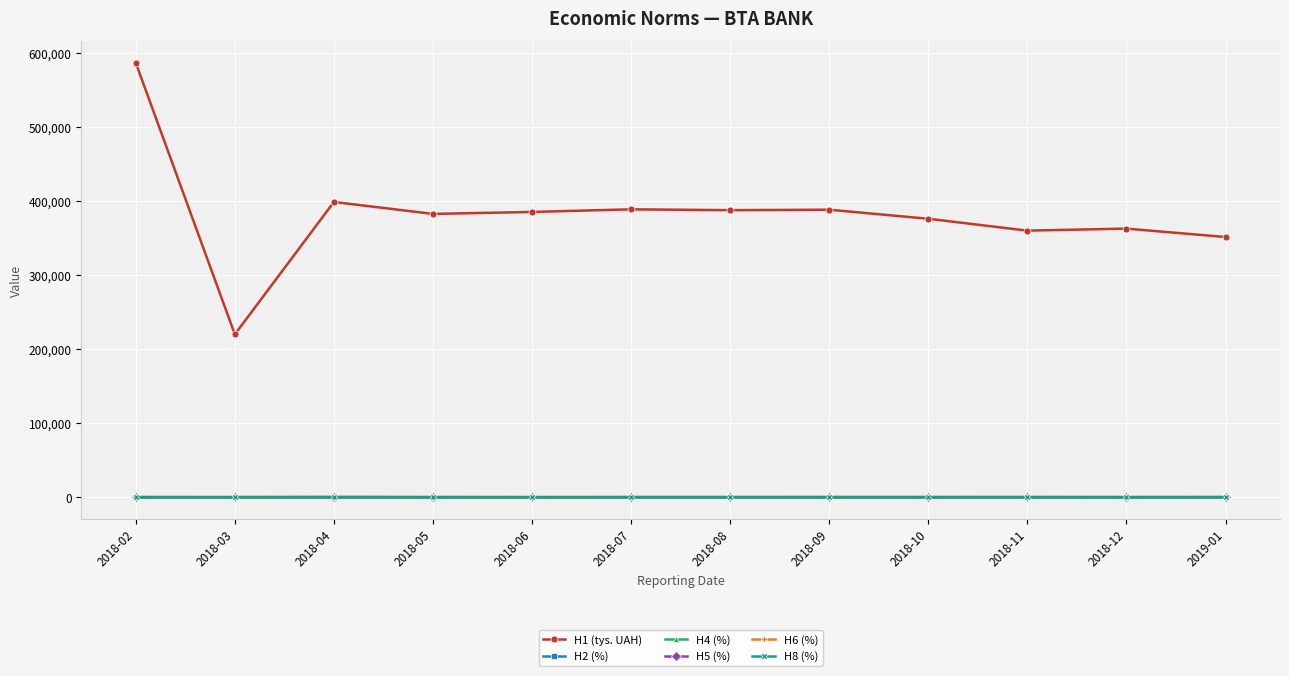

What is the label of the 2nd point from the right?

2018-12